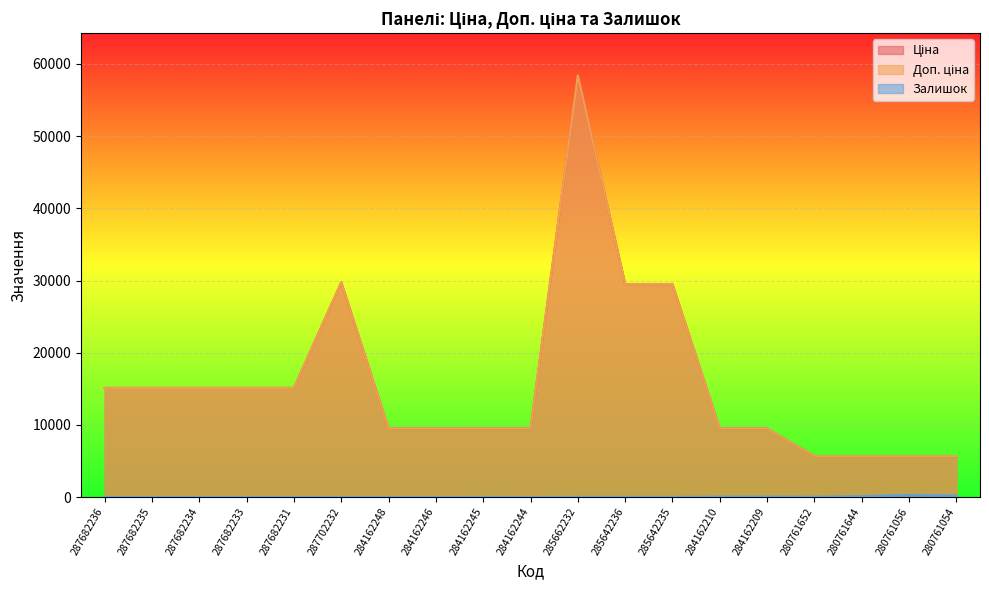

Which series has the largest range (max minus min)?

Ціна